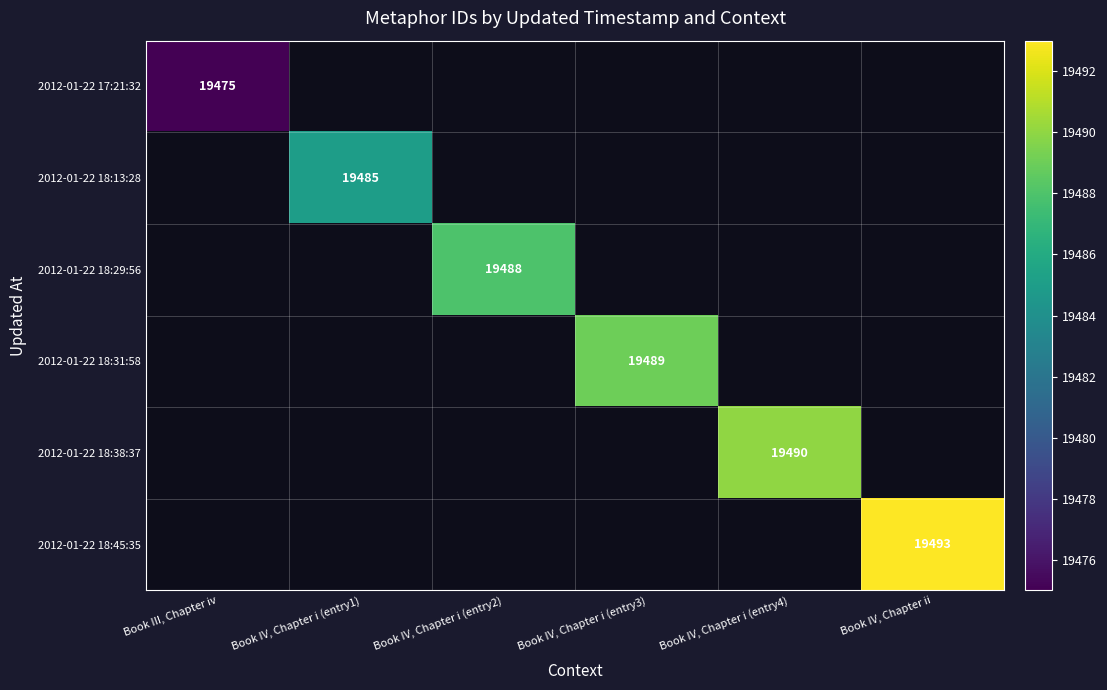

The value of 2012-01-22 18:38:37 at Book IV, Chapter i (entry4) is 33454. True or false?

False